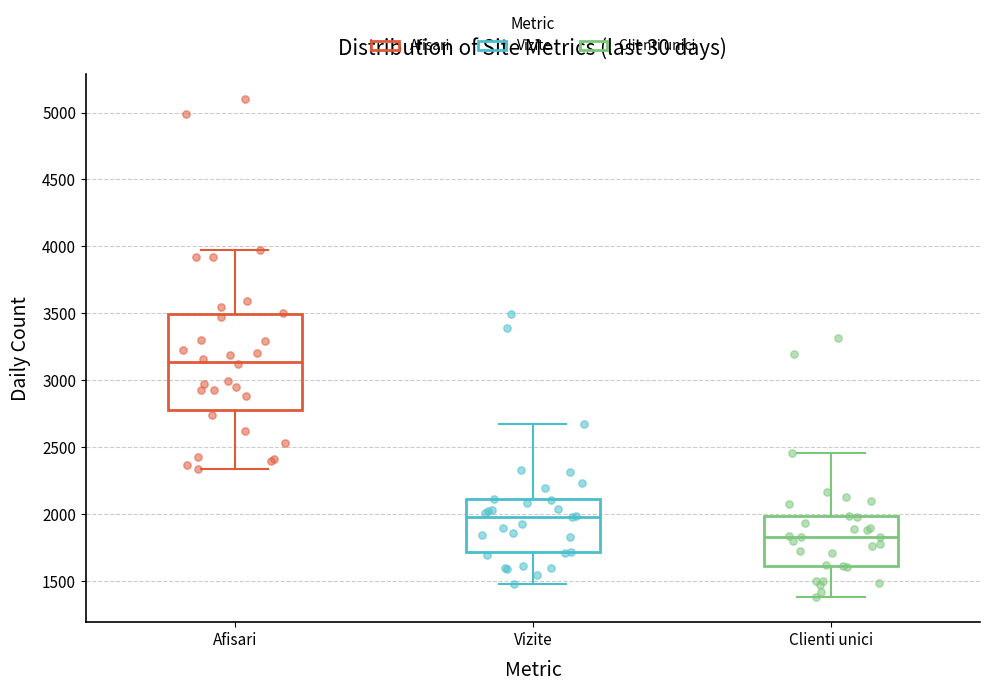

Reading left to right, transcribe this box plot: for each box, give where its median line is, the range the box spans, and where its two whiskers end, as read against the y-axis. The values are not printed on the chart, so give them approximately, as read against the axis.

Afisari: median 3150, box 2800 to 3500, whiskers 2350 to 4000
Vizite: median 2000, box 1700 to 2100, whiskers 1500 to 2650
Clienti unici: median 1850, box 1600 to 2000, whiskers 1400 to 2450